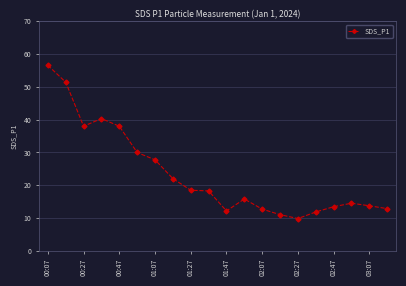

What is the sum of all values?

469.2